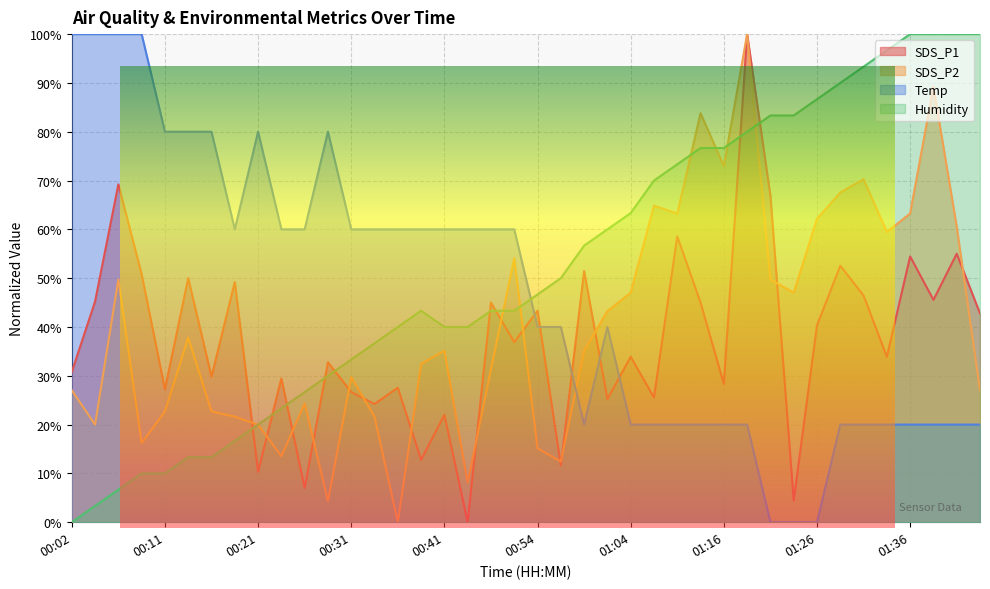

At how many categories does at least one series exceed 37?

40